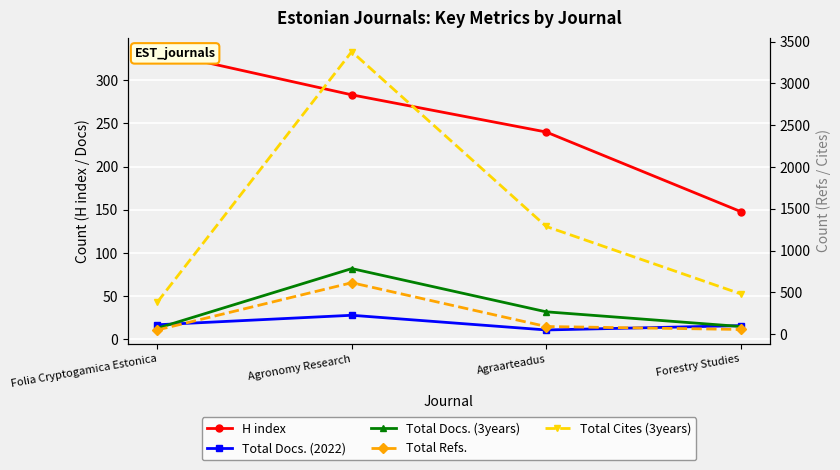

Where is the first local maximum for Total Docs. (2022)?

Agronomy Research